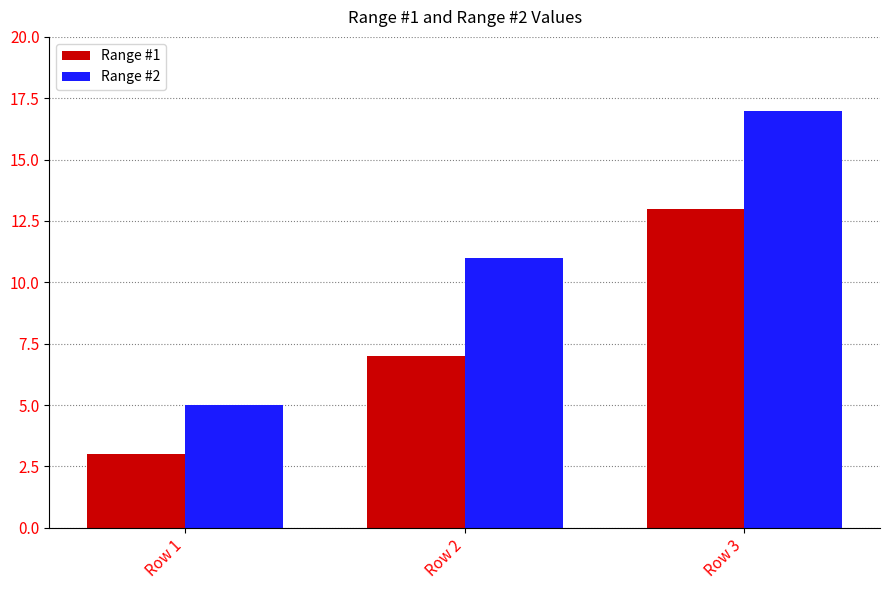

List the series in order of their peak value, highest first.

Range #2, Range #1